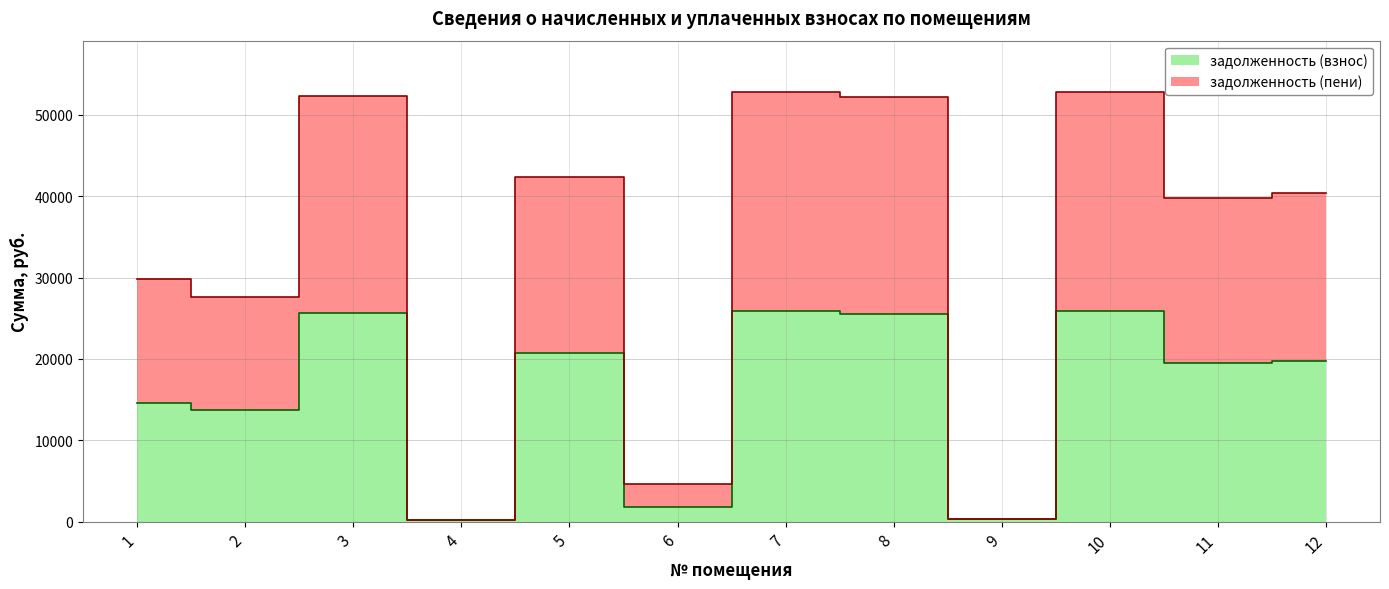

Which has a higher value, 1 or 11?

11